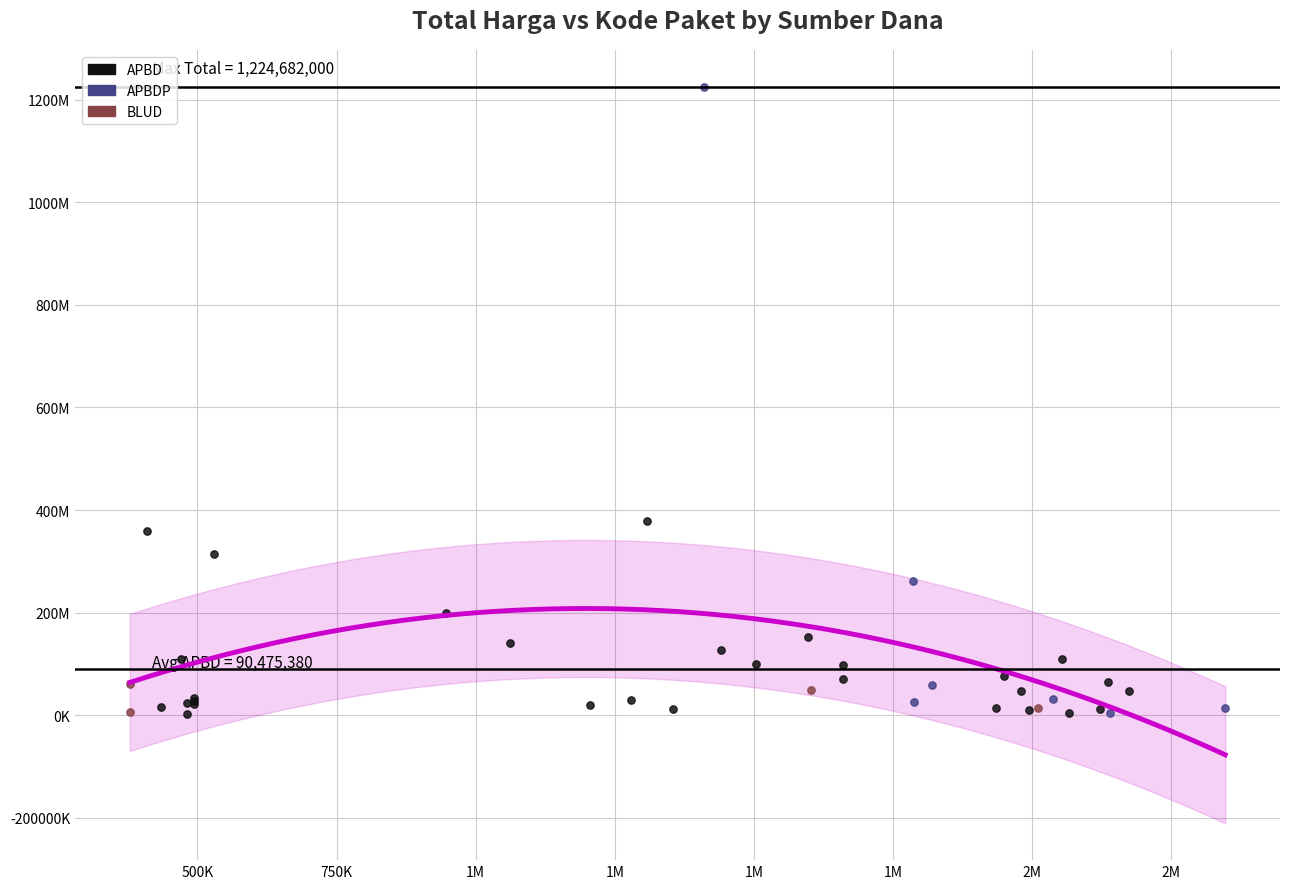

What are all the series names shown in the legend?

APBD, APBDP, BLUD